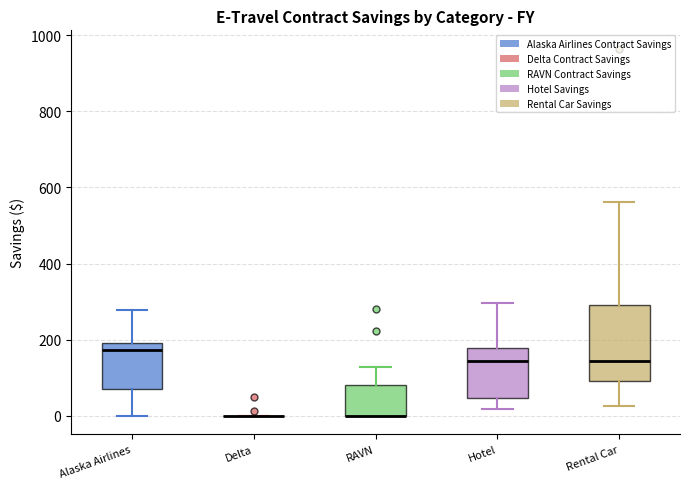

Reading left to right, transcribe this box plot: for each box, give where its median line is, the range the box spans, and where its two whiskers end, as read against the y-axis. The values are not printed on the chart, so give them approximately, as read against the axis.

Alaska Airlines: median 180, box 80 to 200, whiskers 0 to 280
Delta: box collapsed to a line at 0, whiskers 0 to 0
RAVN: median 0 (drawn on the box's lower edge), box 0 to 80, whiskers 0 to 120
Hotel: median 140, box 40 to 180, whiskers 20 to 300
Rental Car: median 140, box 100 to 300, whiskers 20 to 560